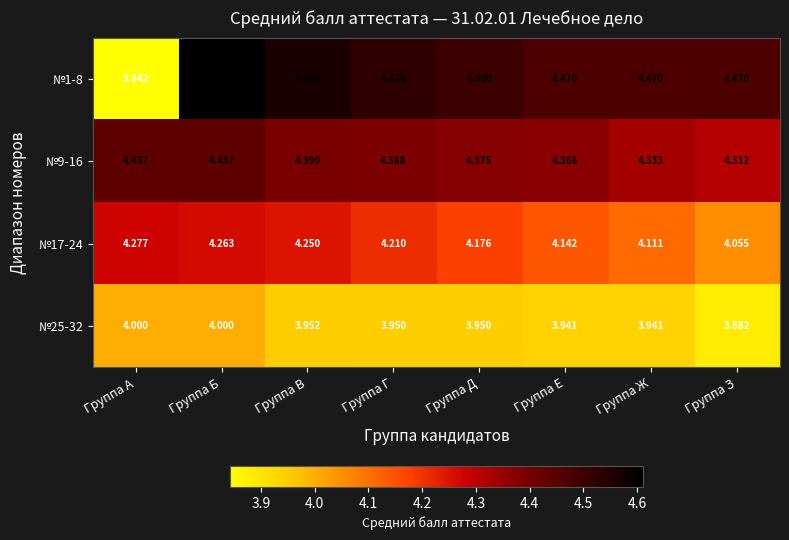

Which series has the widest spread of values?

№1-8